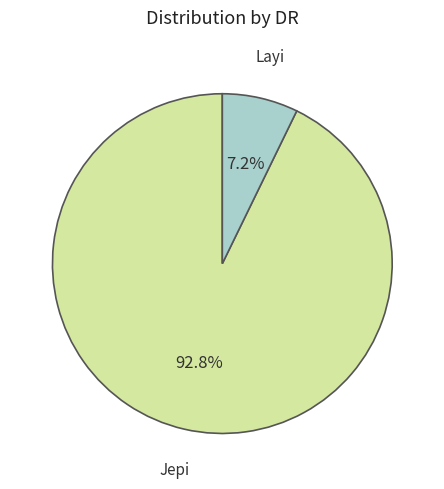

To the nearest percent, what is the average slice percentage?

50%